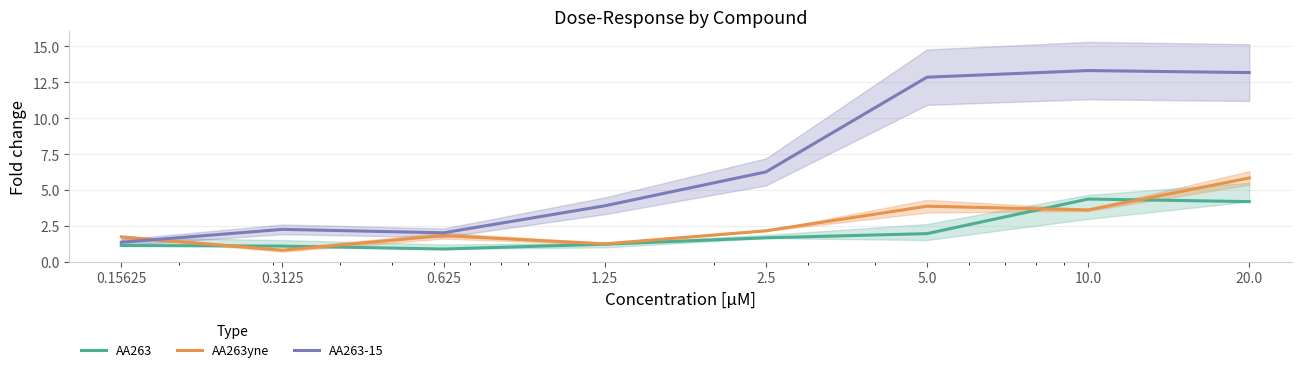

At which label is AA263 closest to 2?

5.0